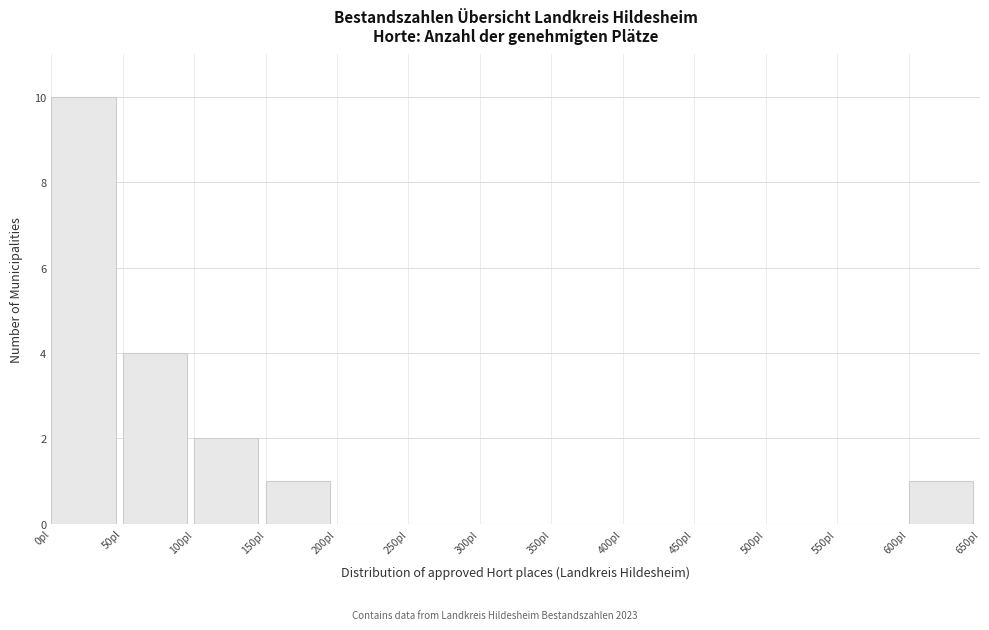

What is the height of the bar covering 150 to 200 on the x-axis? The values are not printed on the chart, so give them approximately, as read against the axis.

1